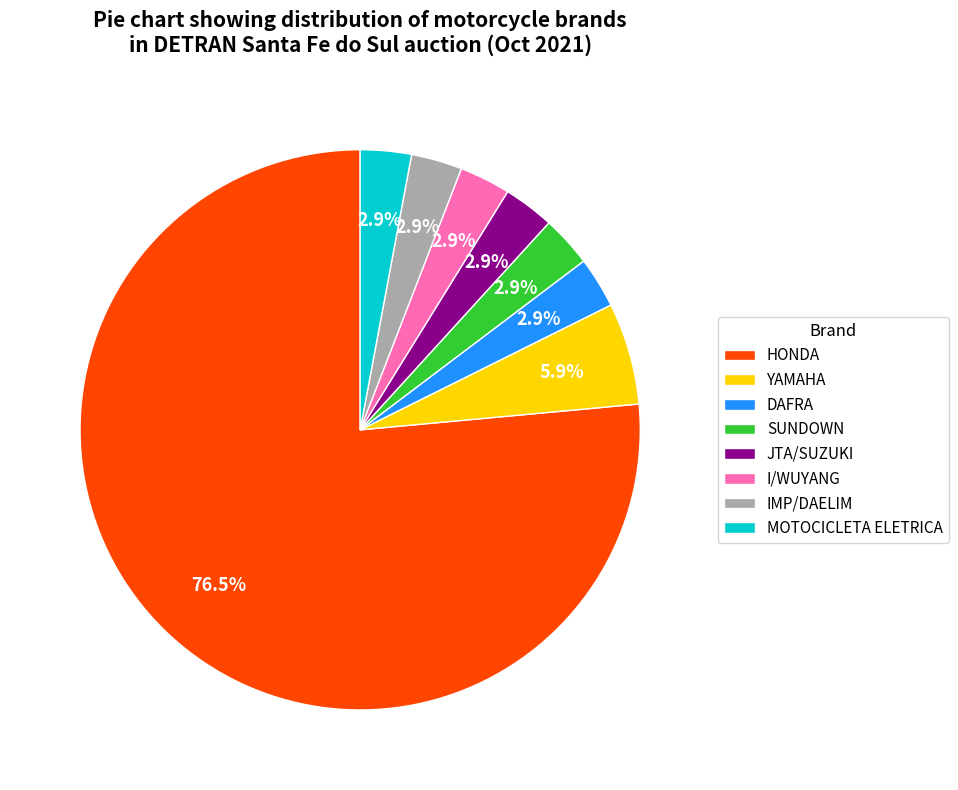

True or false: I/WUYANG accounts for 15% of the total.

False